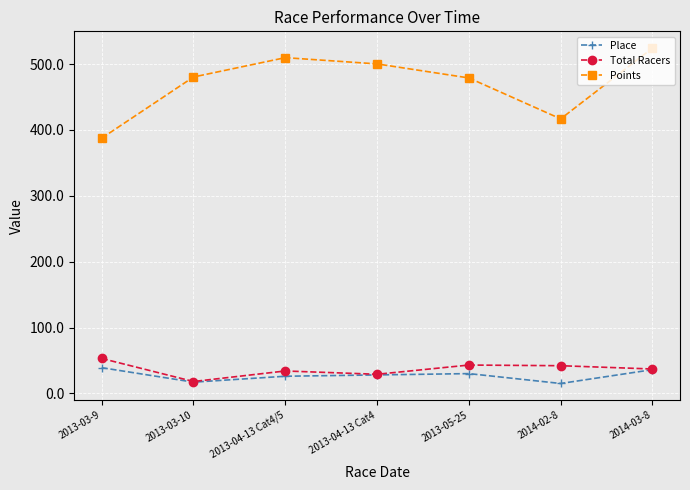

In Total Racers, how many points are higher than both neighbors (excluding endpoints)?

2